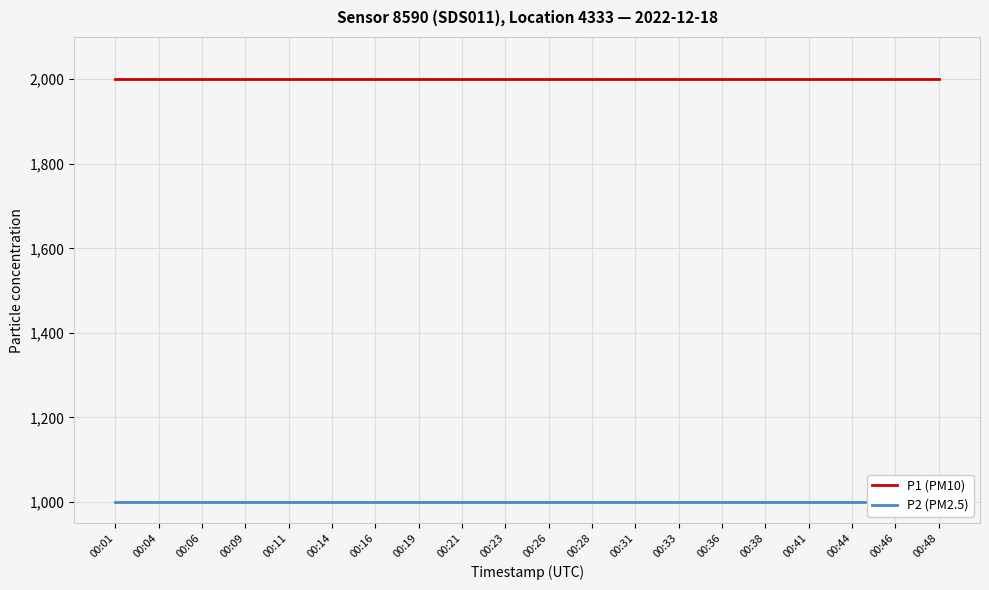

List the labels in order of P2 (PM2.5) value, largest first.

00:01, 00:04, 00:06, 00:09, 00:11, 00:14, 00:16, 00:19, 00:21, 00:23, 00:26, 00:28, 00:31, 00:33, 00:36, 00:38, 00:41, 00:44, 00:46, 00:48